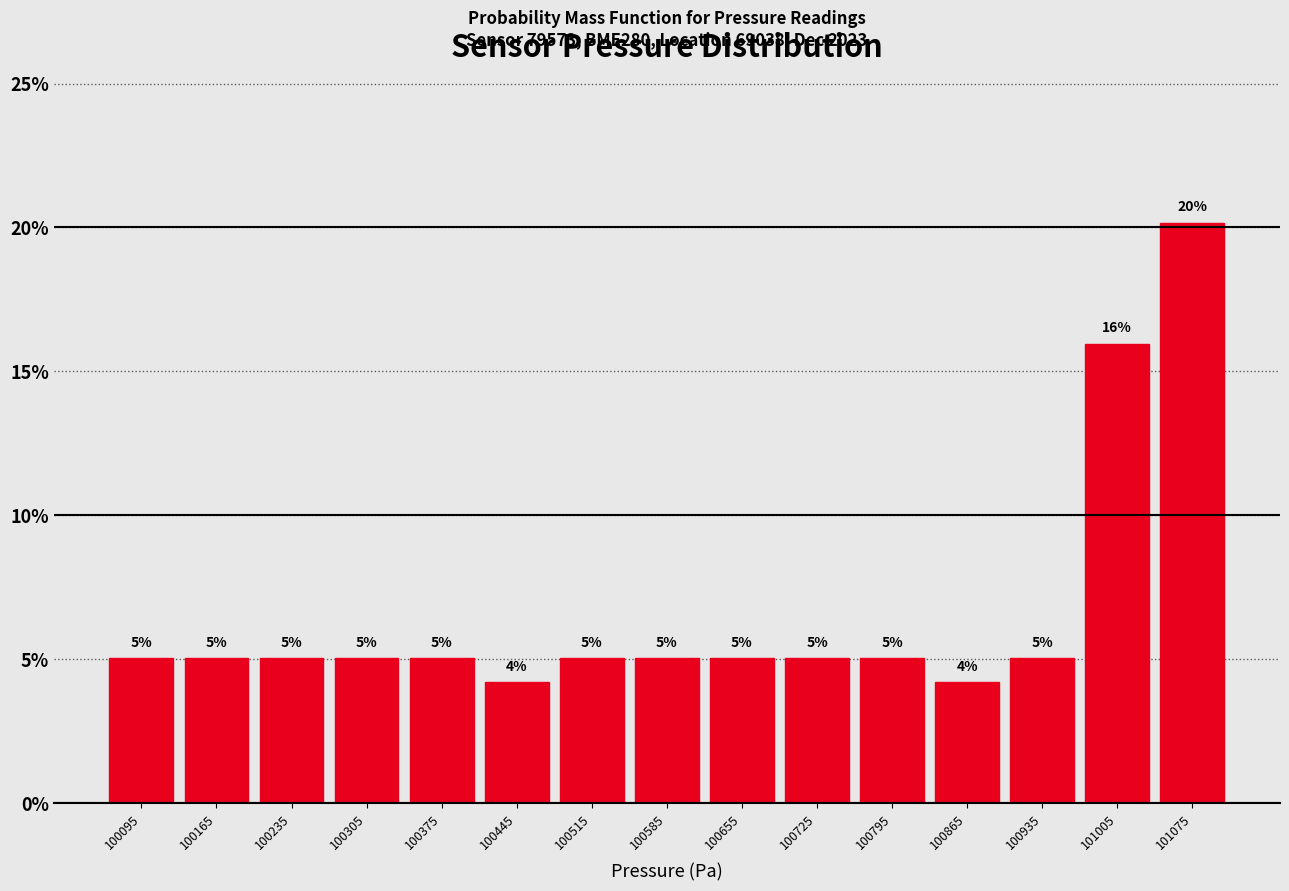

Which range on the x-axis has the tallest bar?

101040 to 101110